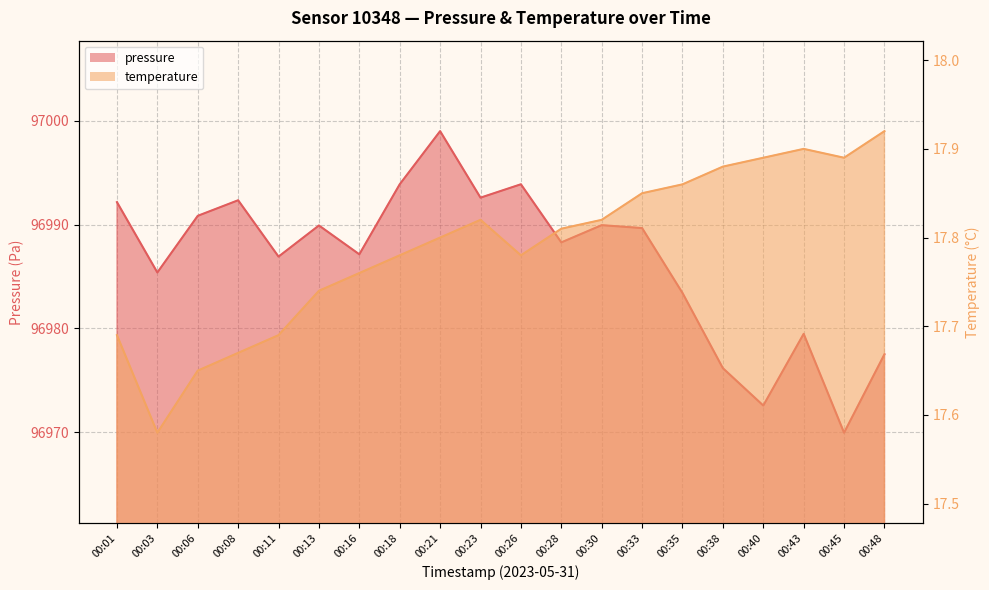

Which series has the largest range (max minus min)?

pressure